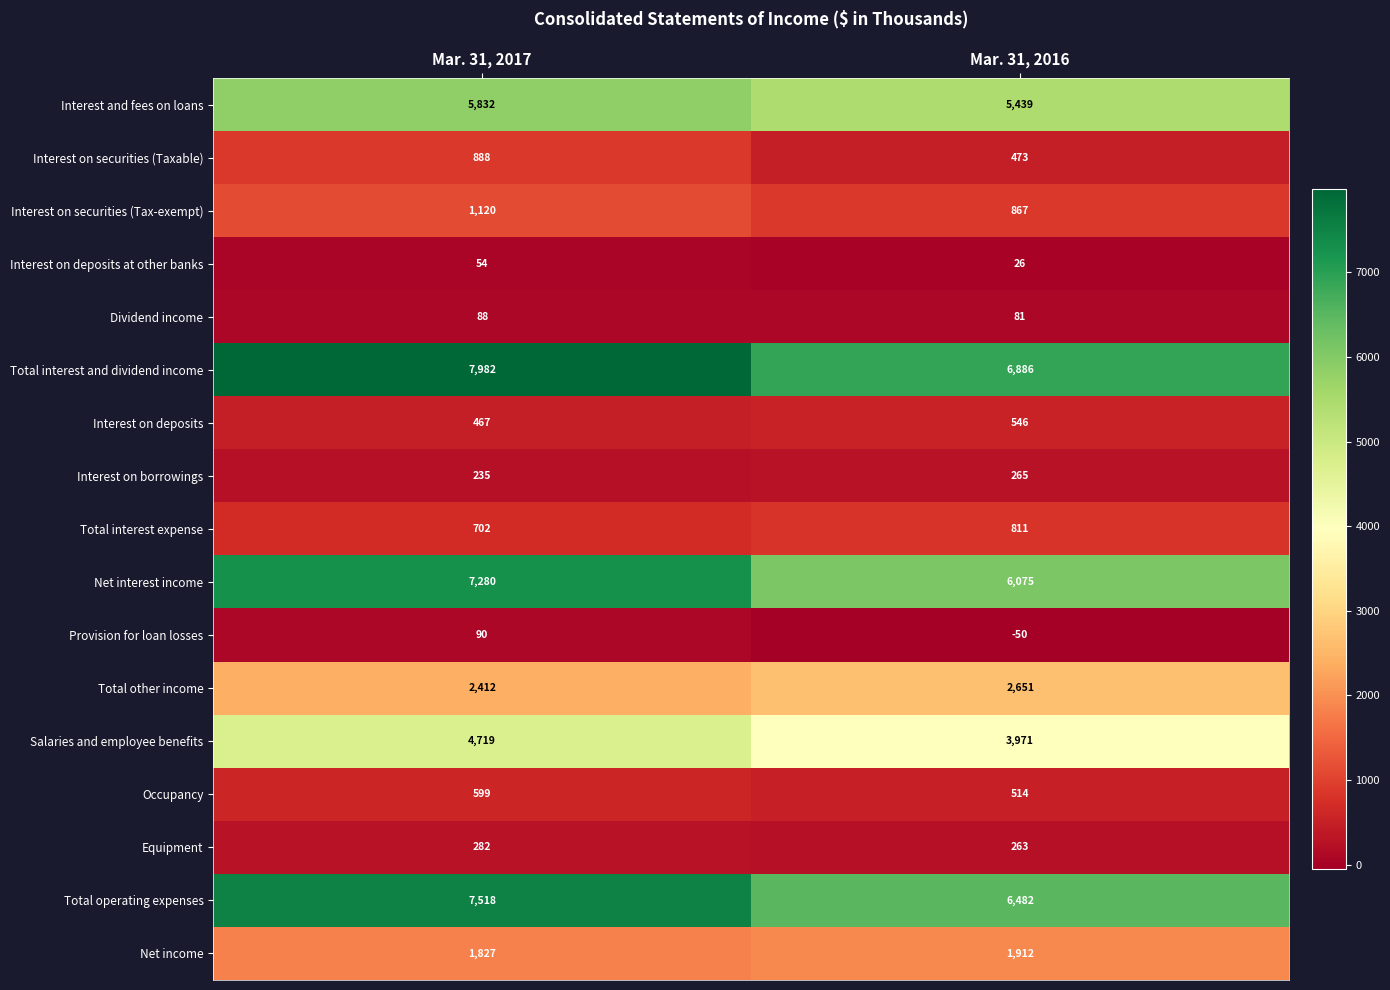

What is the average value of the Total other income series?

2532